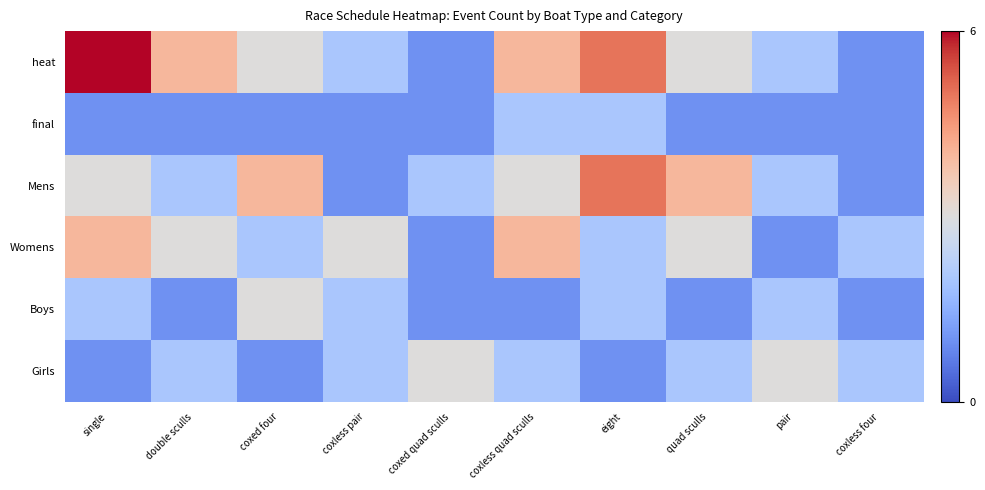

Rank the series by their maximum value, from lowest to highest.

final, Boys, Girls, Womens, Mens, heat